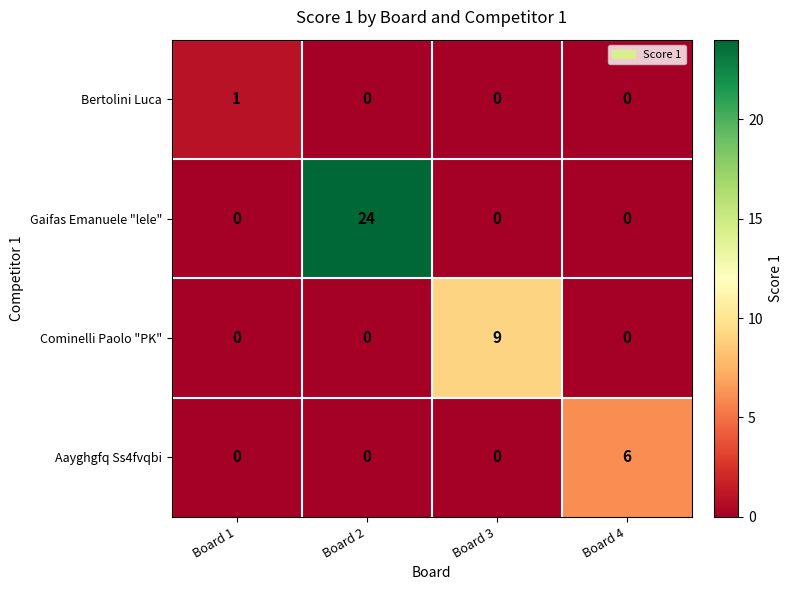

What is the maximum value shown in the chart?

24